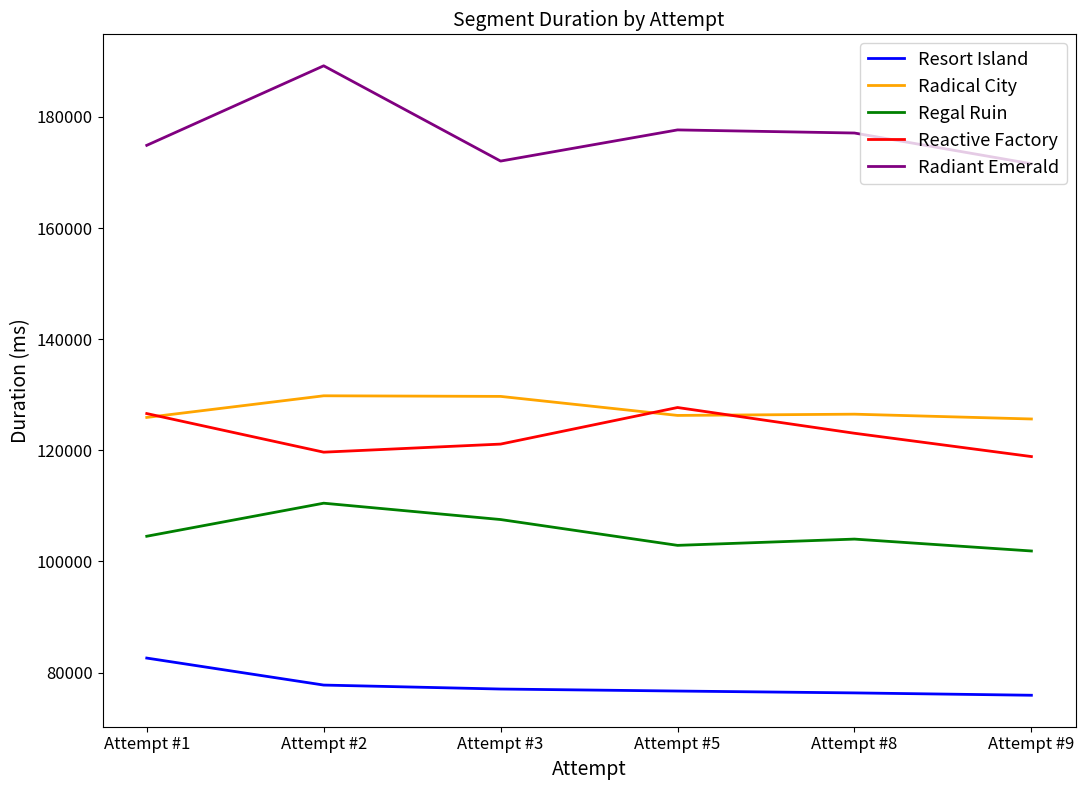

True or false: Reactive Factory and Regal Ruin intersect in this chart.

False